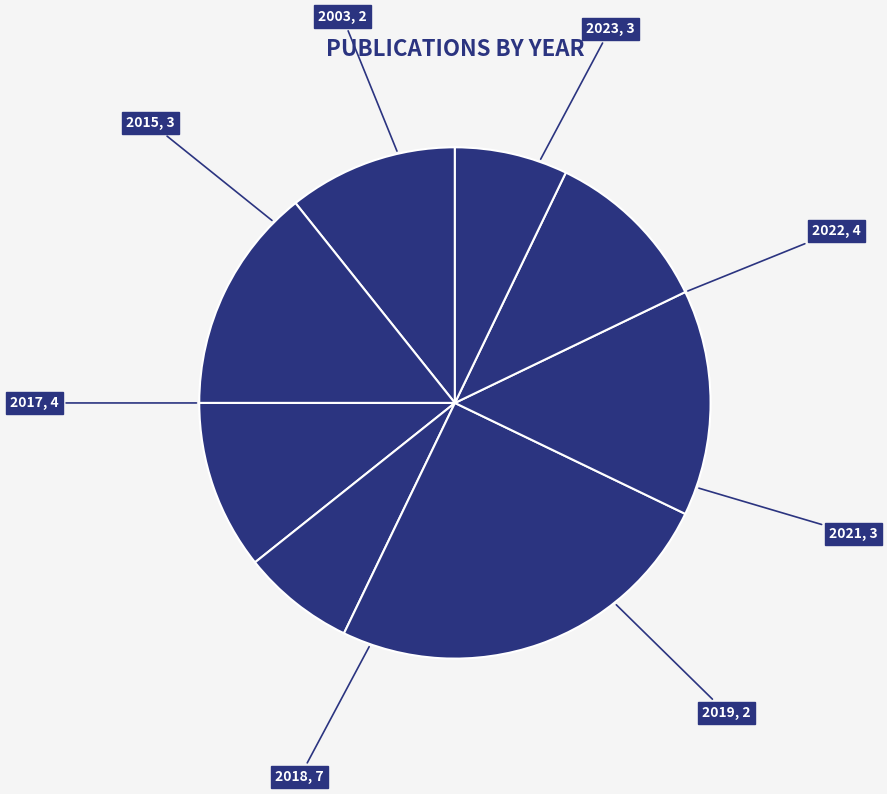

To the nearest percent, what percentage of the pie is 2019?

7%